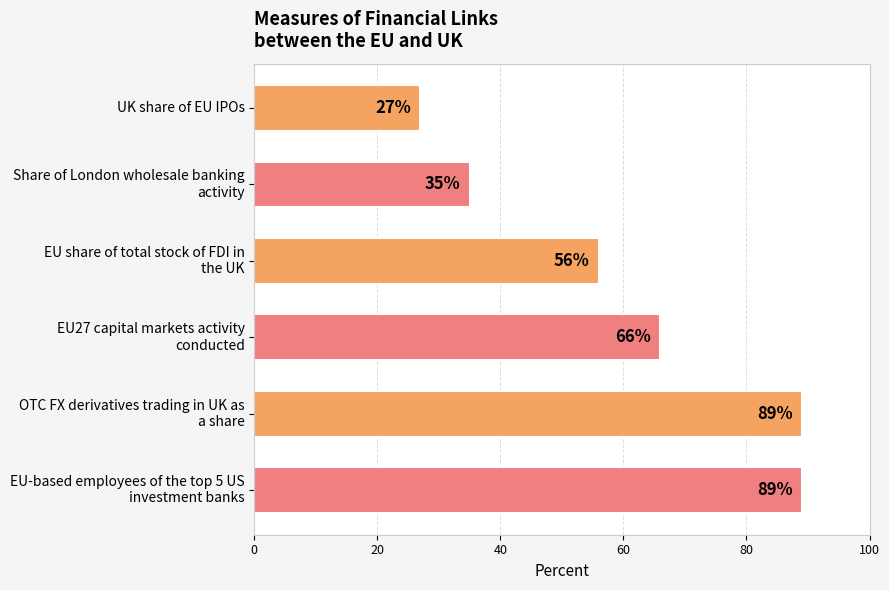

How many series are shown in this chart?

1